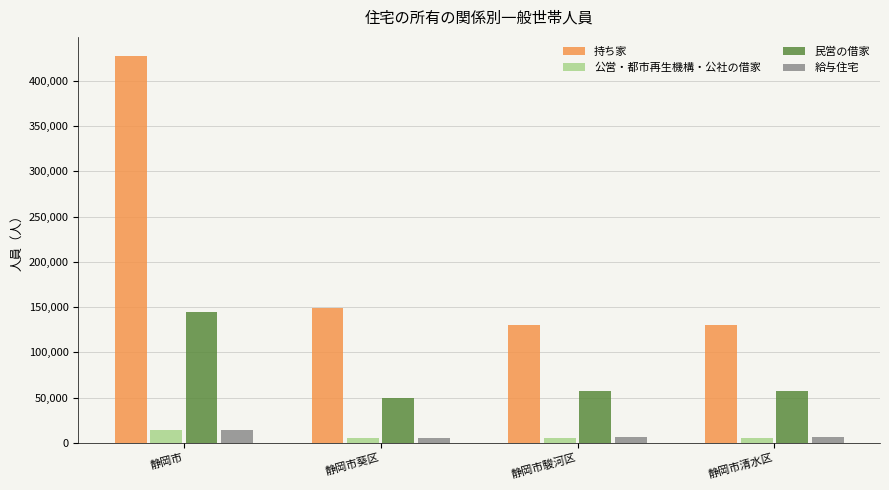

What is the value of the 給与住宅 bar at the 2nd from the left?

4988